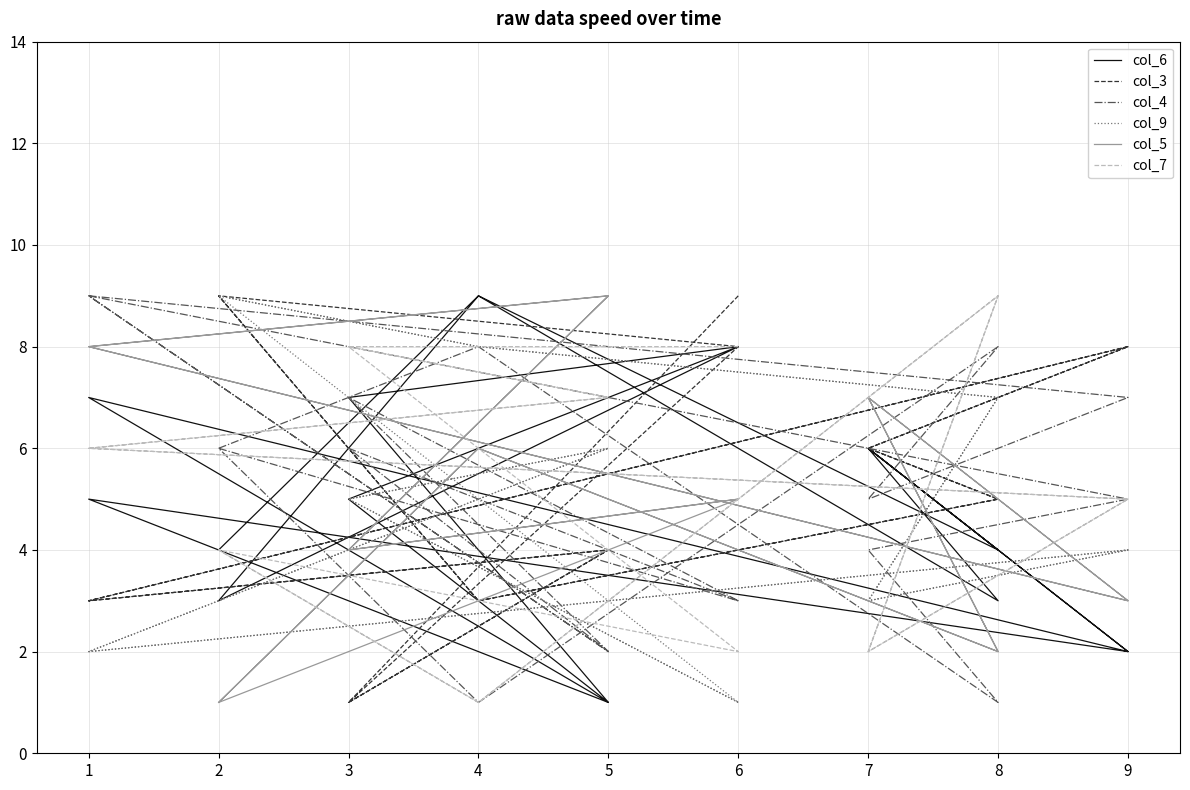

Is it true that col_5 equals 2 at 3?

False